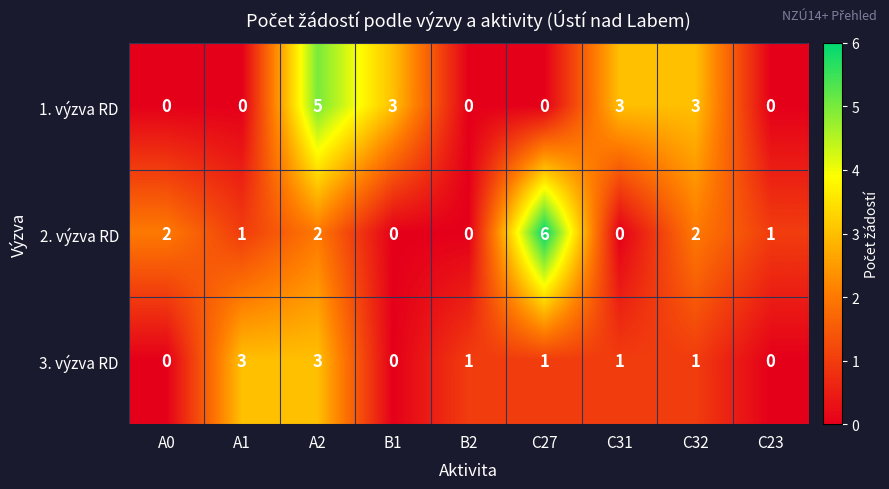

Is it true that 1. výzva RD equals 3 at C31?

True